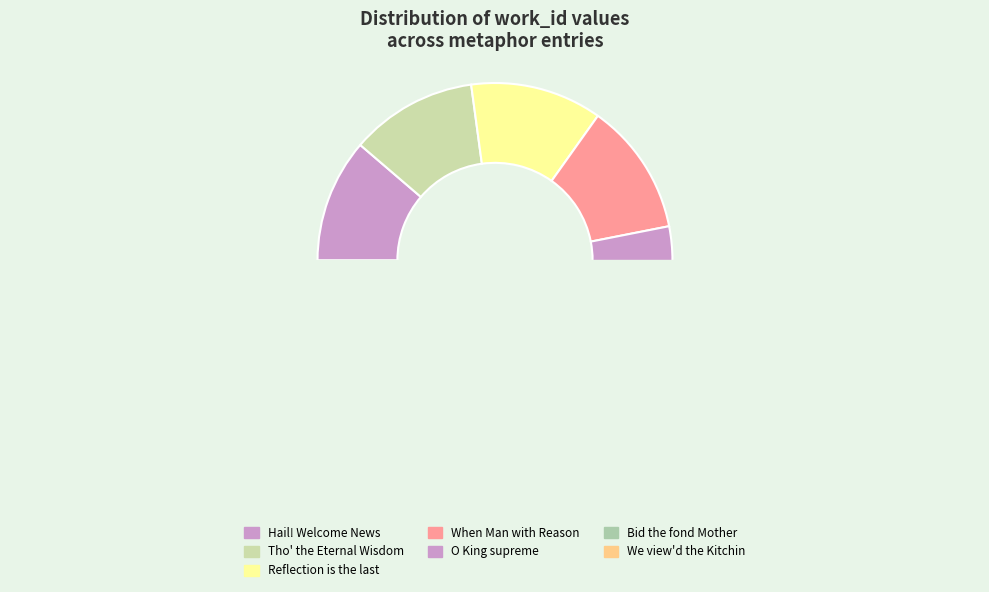

How many segments does this pie chart have?

7